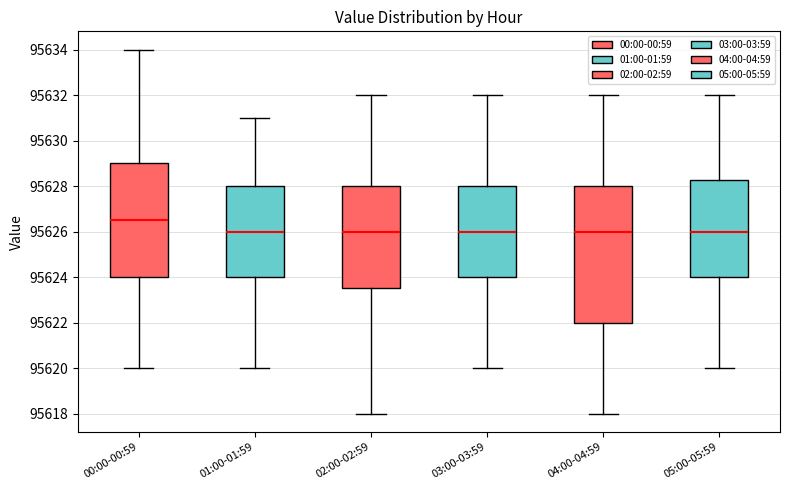

Comparing the boxes themselves (not the whiskers), which one is the tallest?

04:00-04:59